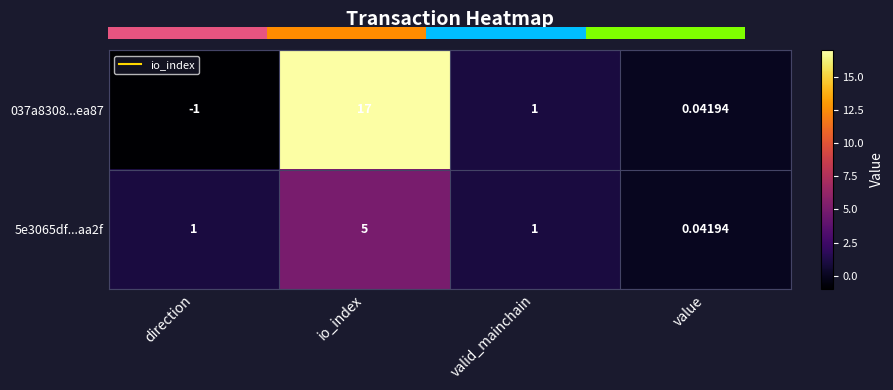

How many series are shown in this chart?

2